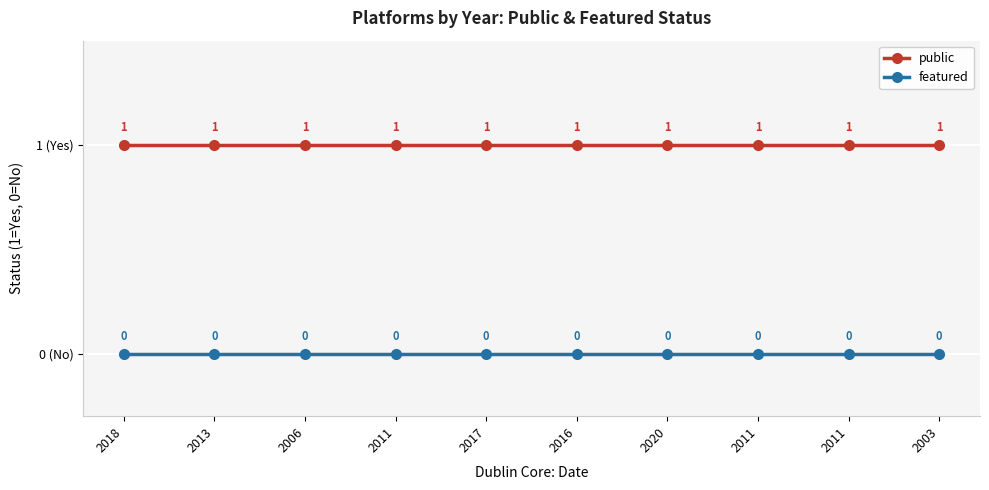

The featured series shows 0 at 2003. True or false?

True